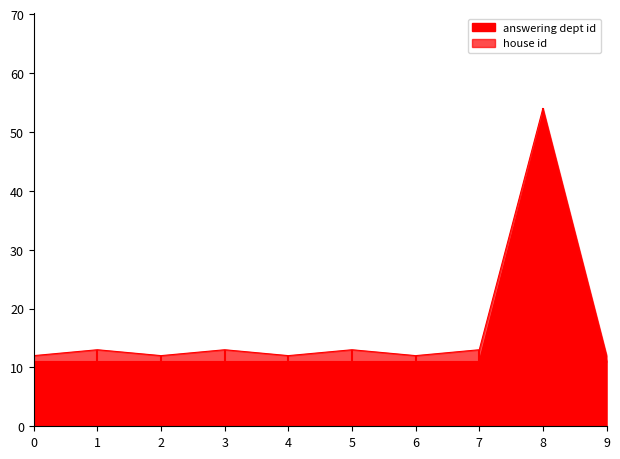

True or false: answering dept id has a value of 4 at 0.

False